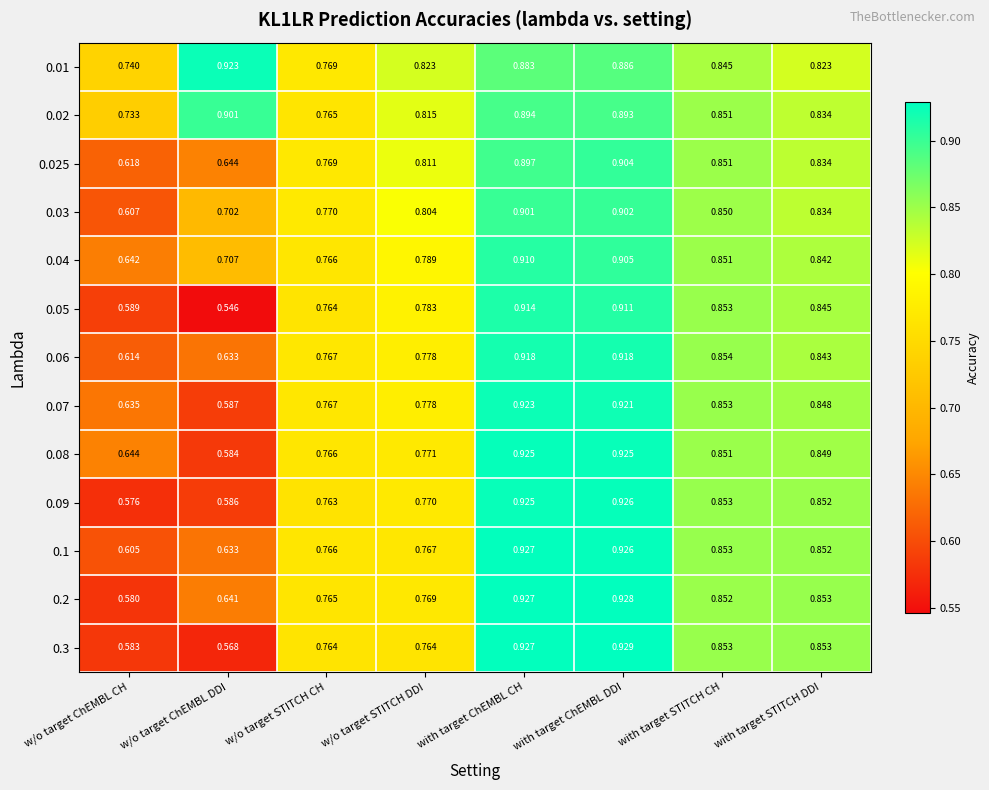

Rank the categories by 0.025 value from lowest to highest.

w/o target ChEMBL CH, w/o target ChEMBL DDI, w/o target STITCH CH, w/o target STITCH DDI, with target STITCH DDI, with target STITCH CH, with target ChEMBL CH, with target ChEMBL DDI